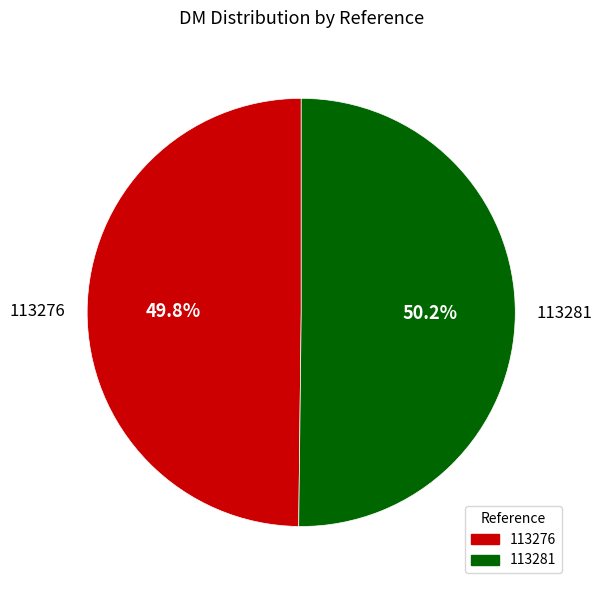

To the nearest percent, what percentage of the pie is 113276?

50%